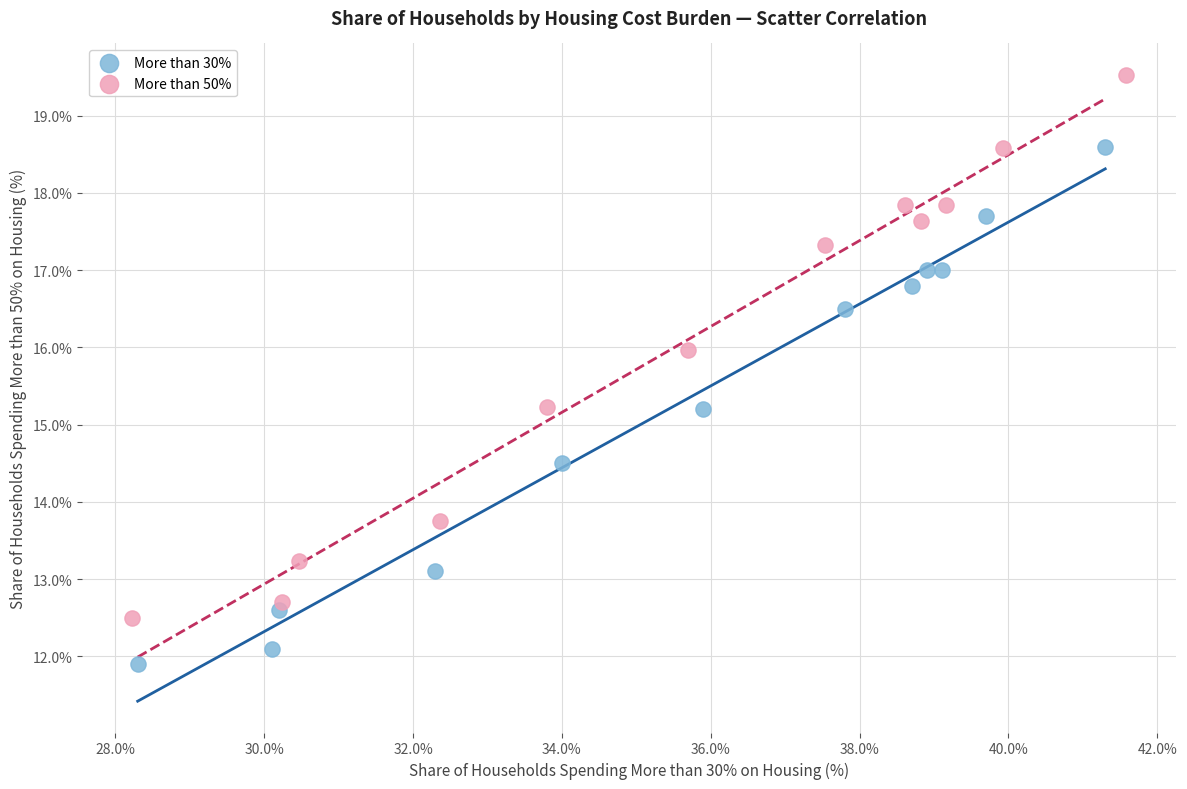

Which series reaches the maximum Y coordinate?

More than 50%